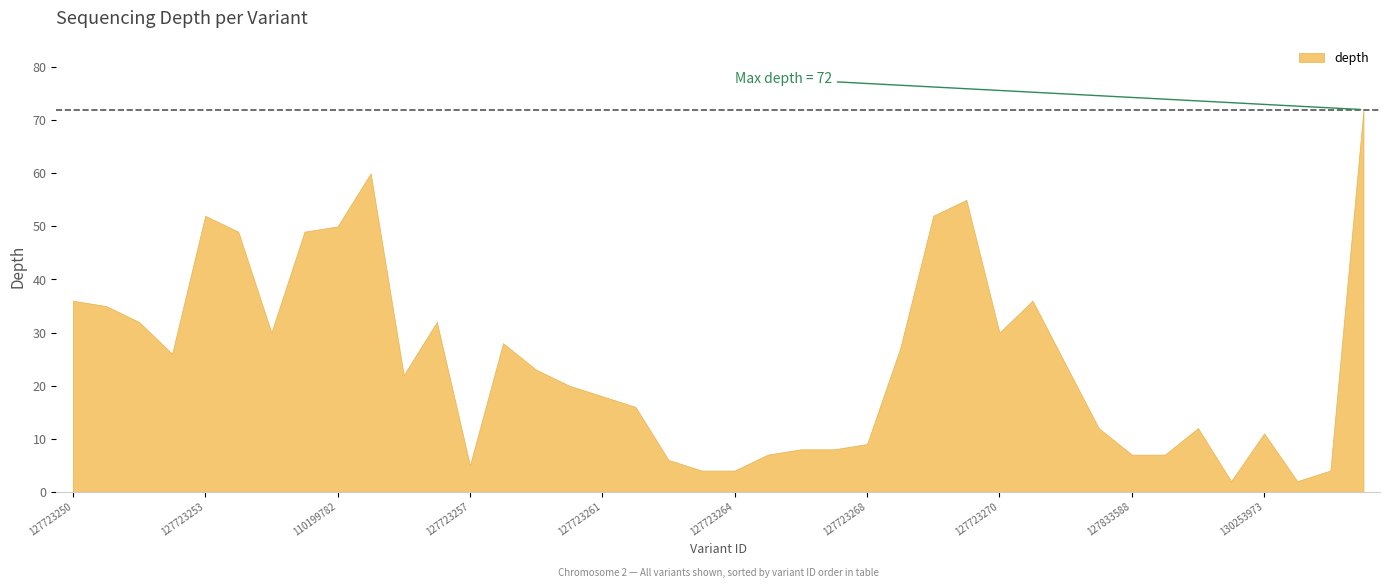

What is the sum of the values at 131834485 and 127723267?

12